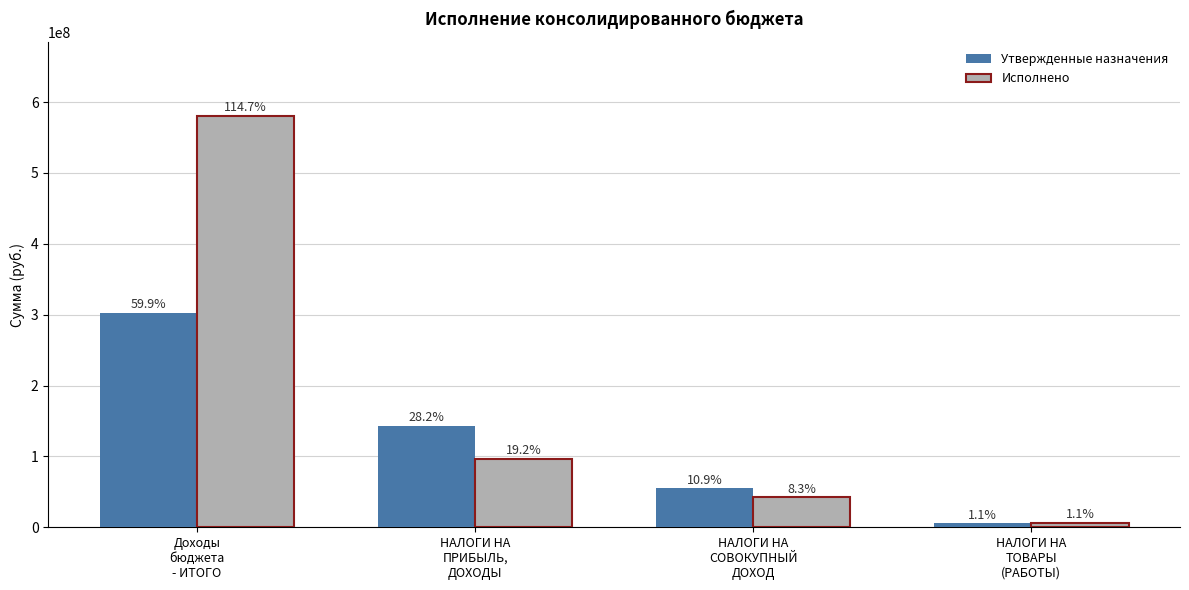

What are all the series names shown in the legend?

Утвержденные назначения, Исполнено